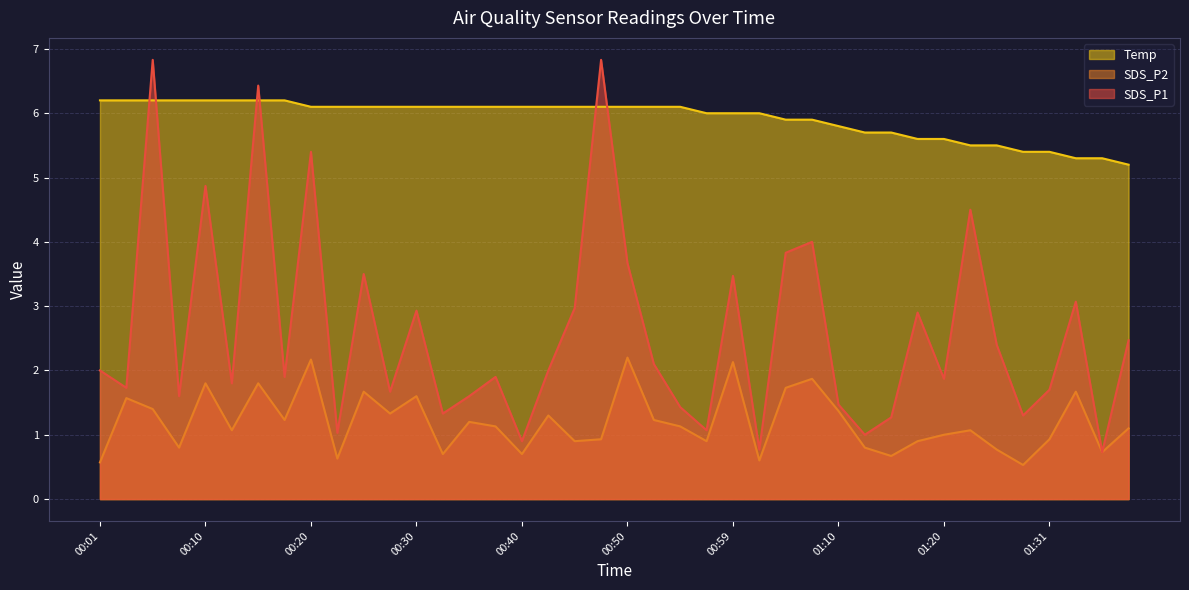

Where is the first local minimum for SDS_P1?

00:03